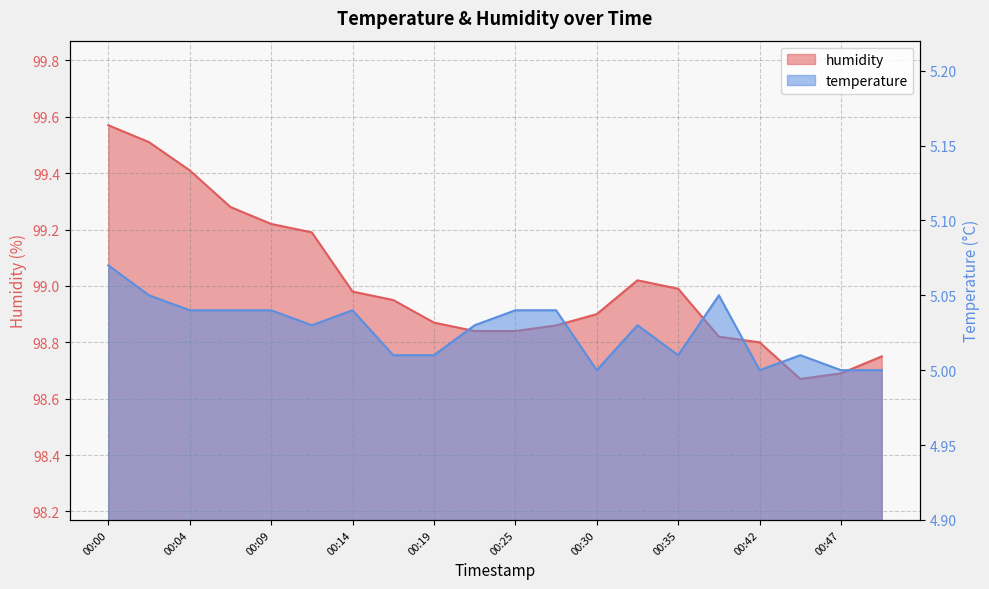

Between 00:09 and 00:32, which series saw the biggest shift?

humidity